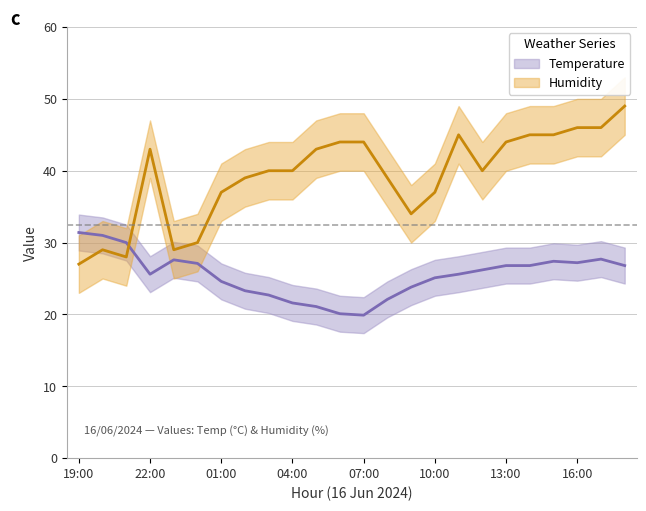

Where does the Temperature series first go above 26?

19:00